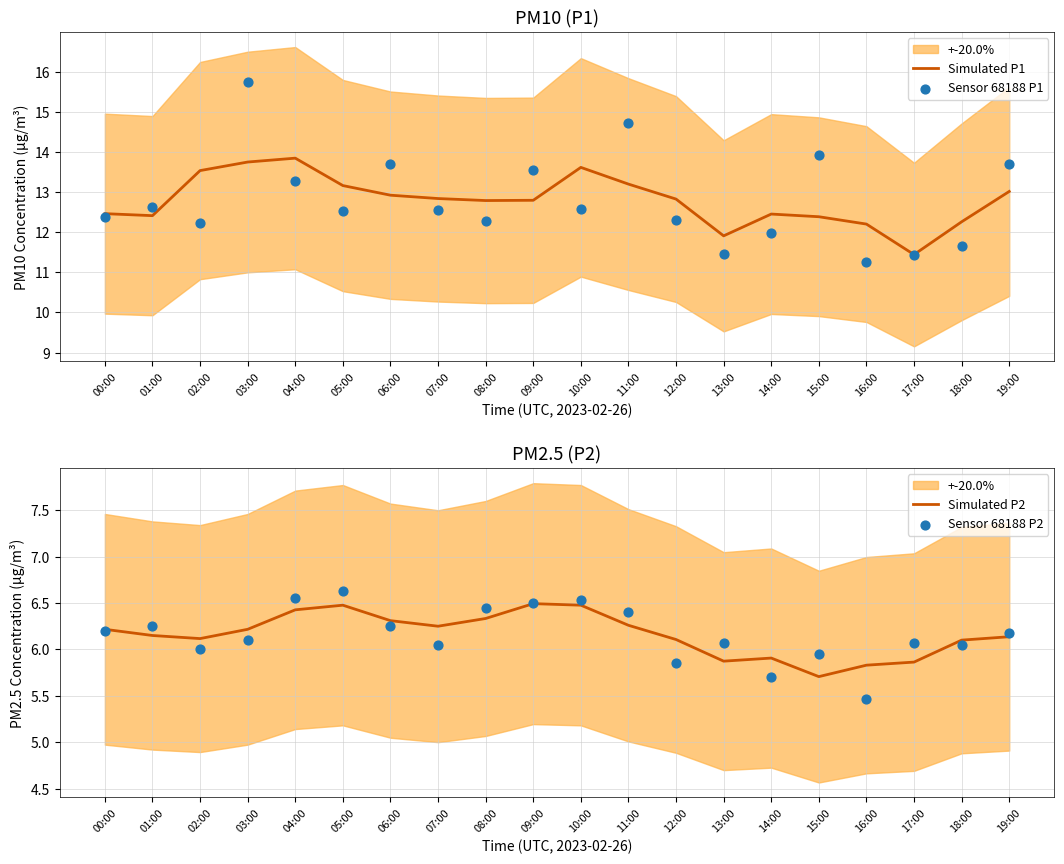

Which series contains the lowest Y value?

Sensor 68188 P2